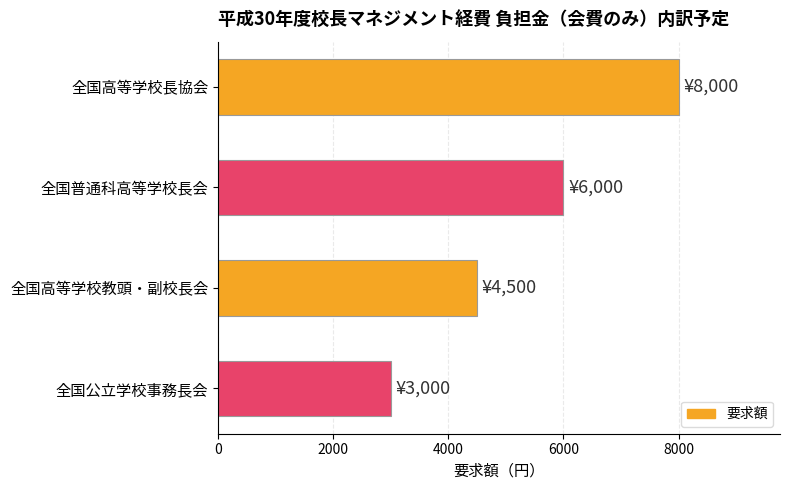

What is the sum of all values?

21500